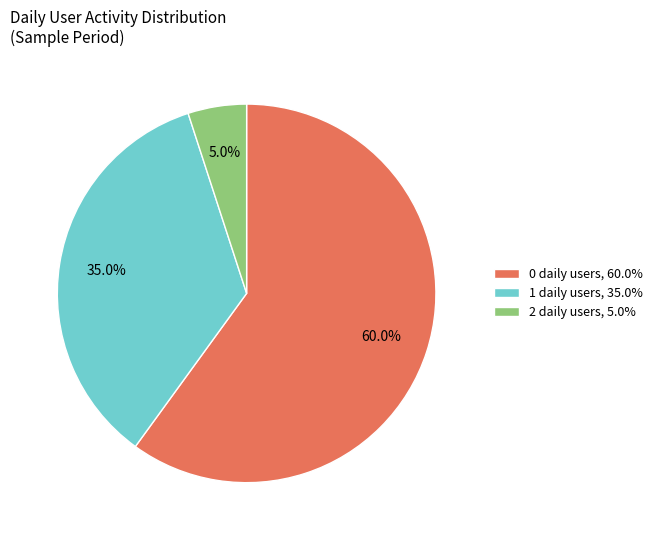

Does 1 daily users, 35.0% account for over 50% of the chart?

No